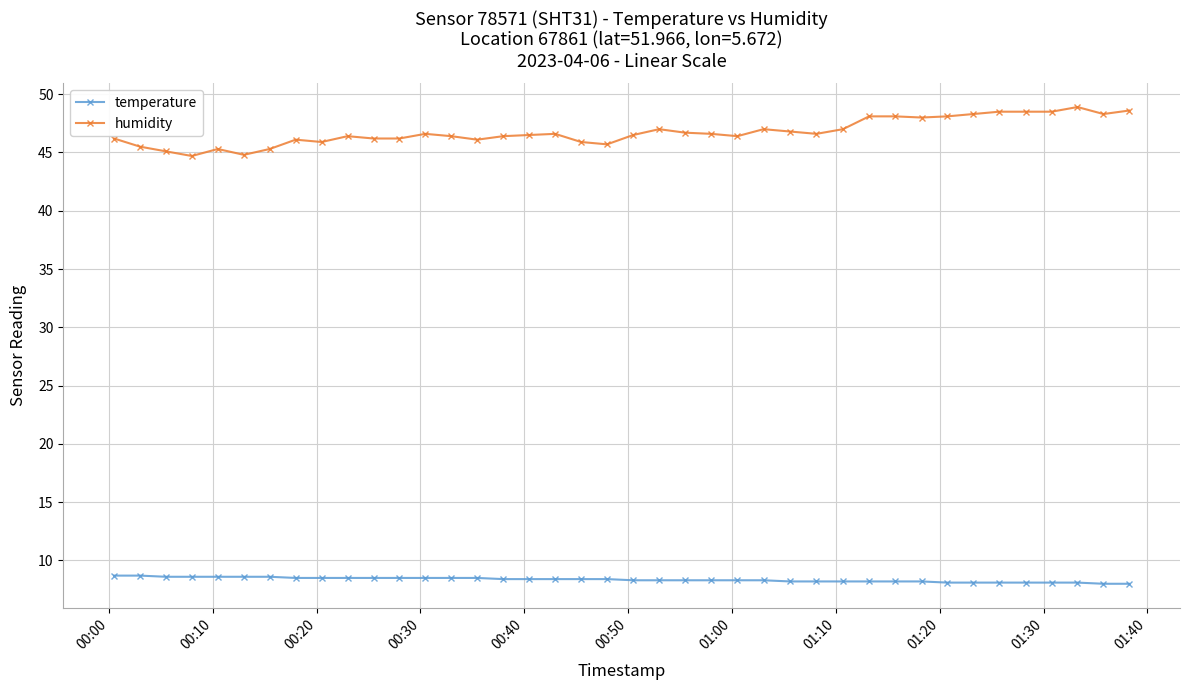

True or false: temperature and humidity cross at least once.

False